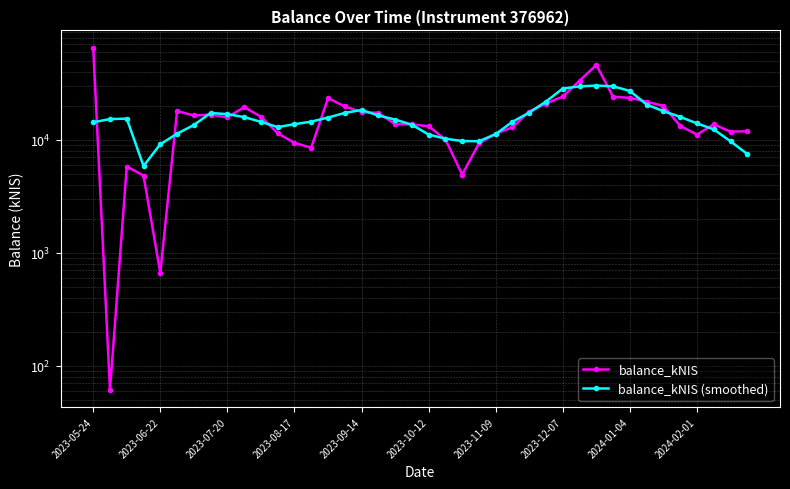

What is the label of the 23rd point from the left?

22